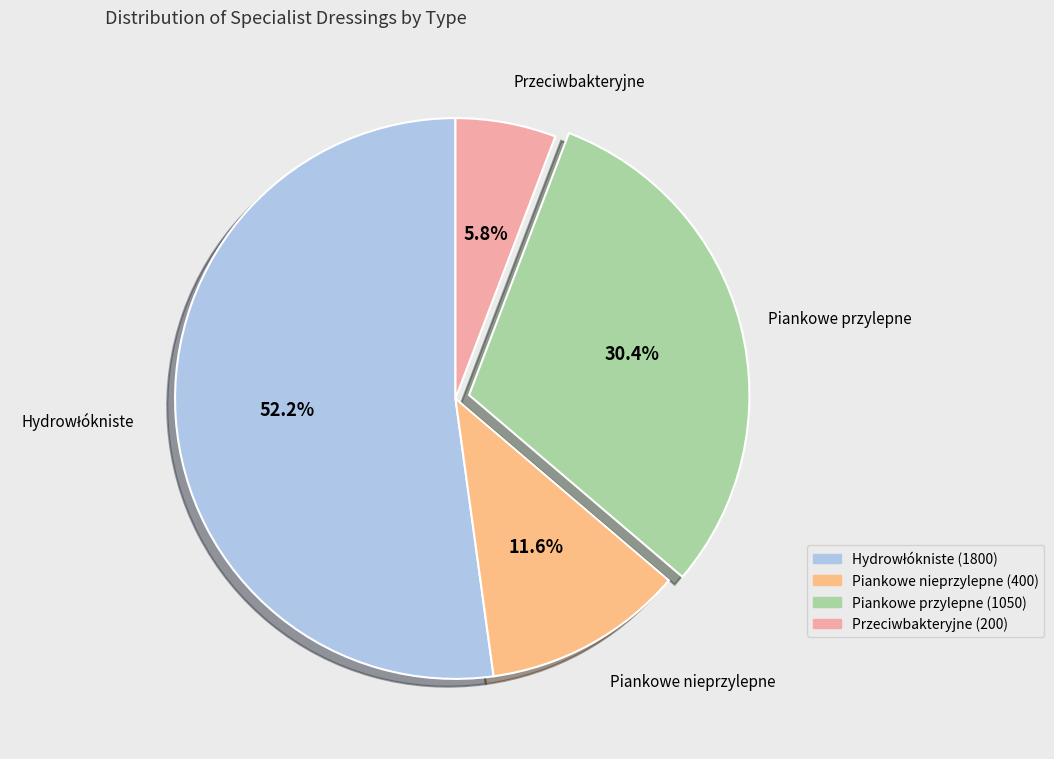

Is there a majority slice in this chart?

Yes